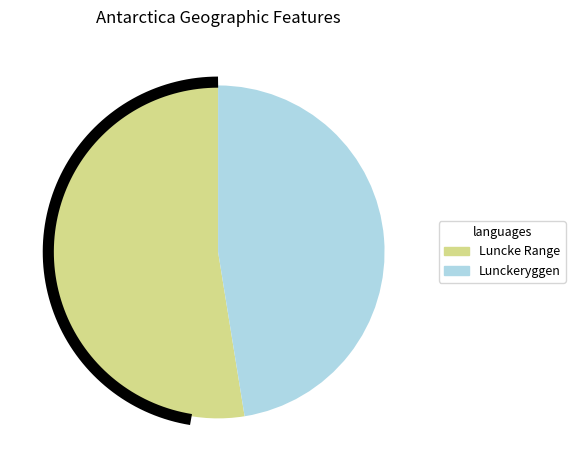

Is Lunckeryggen the majority of the pie?

No